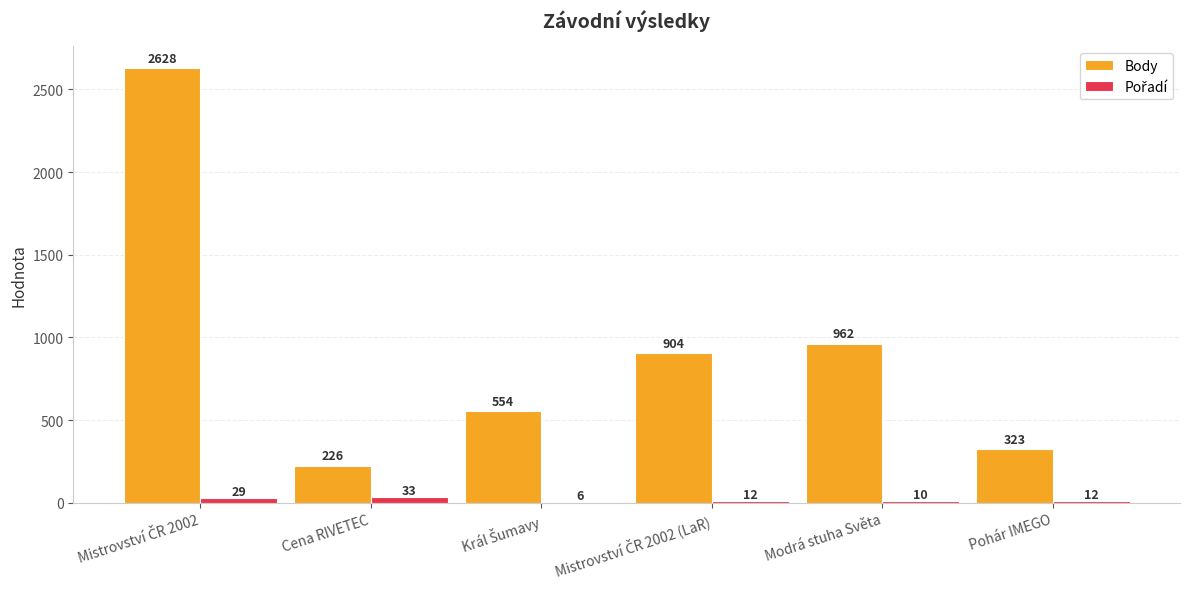

What is the total value across all series at Cena RIVETEC?

259